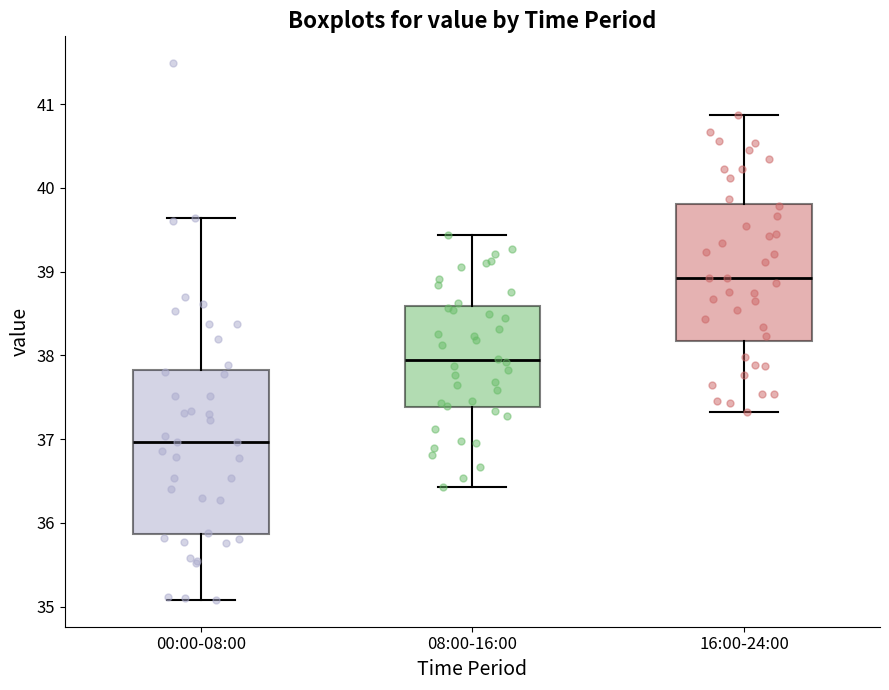

Where does the upper whisker of the box for 08:00-16:00 end on the y-axis? The values are not printed on the chart, so give them approximately, as read against the axis.

39.4